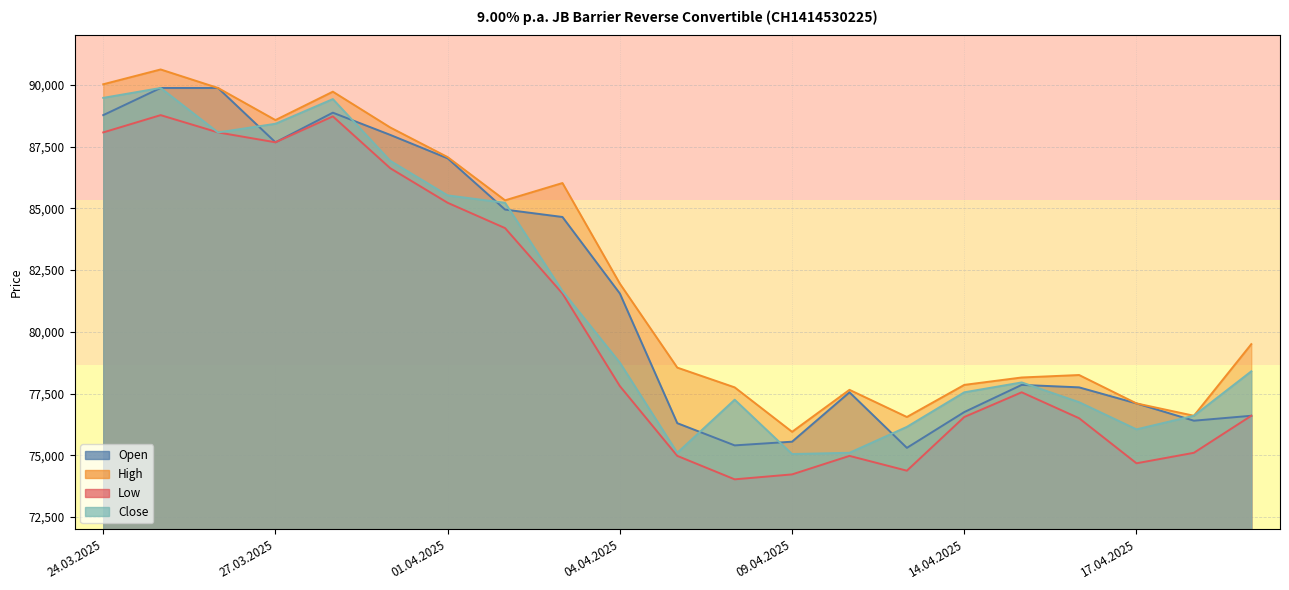

Rank the series by their average value, from highest to lowest.

High, Open, Close, Low